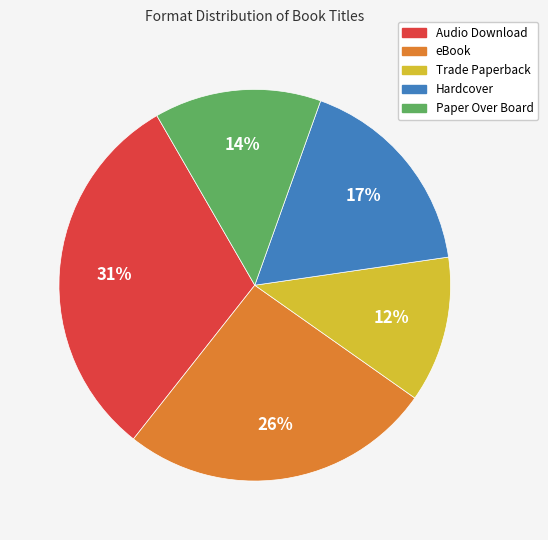

What is the ratio of the value at eBook to the value at Paper Over Board?

1.9